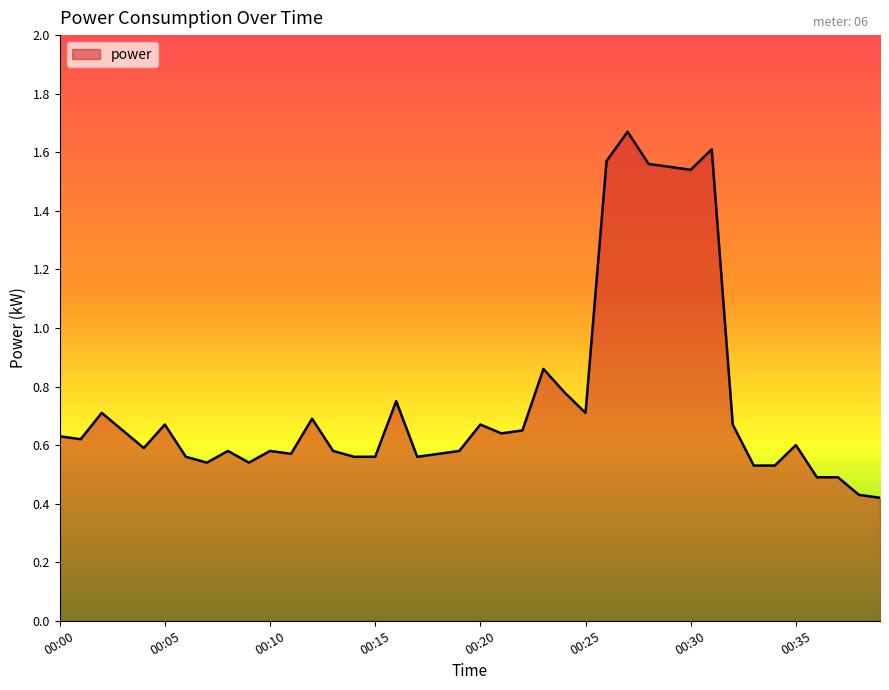

Reading left to right, list all the values displayed in this chart.

00:00=0.6	00:01=0.6	00:02=0.7	00:03=0.7	00:04=0.6	00:05=0.7	00:06=0.6	00:07=0.5	00:08=0.6	00:09=0.5	00:10=0.6	00:11=0.6	00:12=0.7	00:13=0.6	00:14=0.6	00:15=0.6	00:16=0.8	00:17=0.6	00:18=0.6	00:19=0.6	00:20=0.7	00:21=0.6	00:22=0.7	00:23=0.9	00:24=0.8	00:25=0.7	00:26=1.6	00:27=1.7	00:28=1.6	00:29=1.6	00:30=1.5	00:31=1.6	00:32=0.7	00:33=0.5	00:34=0.5	00:35=0.6	00:36=0.5	00:37=0.5	00:38=0.4	00:39=0.4